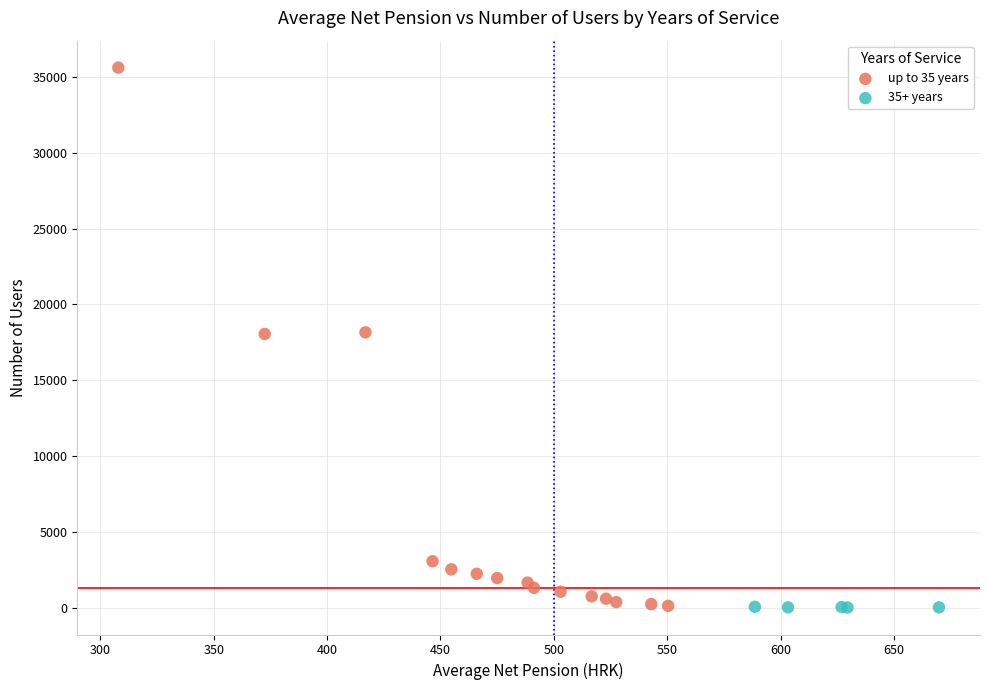

Which series has the widest spread of Y values?

up to 35 years